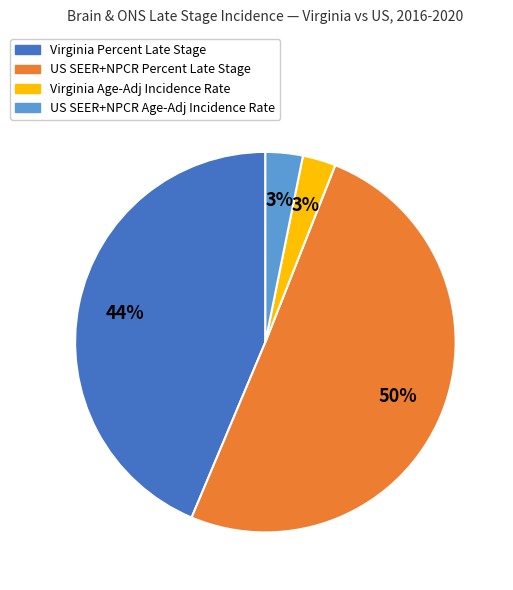

Combined, do US SEER+NPCR Percent Late Stage and US SEER+NPCR Age-Adj Incidence Rate account for over 50%?

Yes